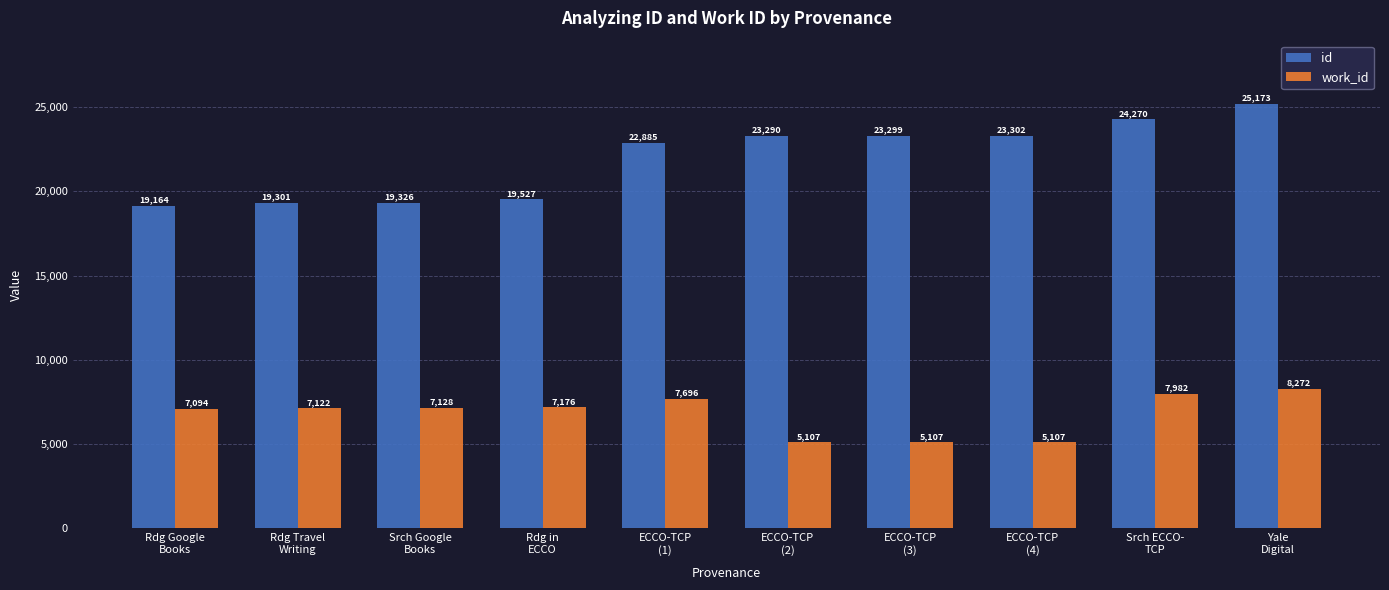

Which series has the largest total across all categories?

id